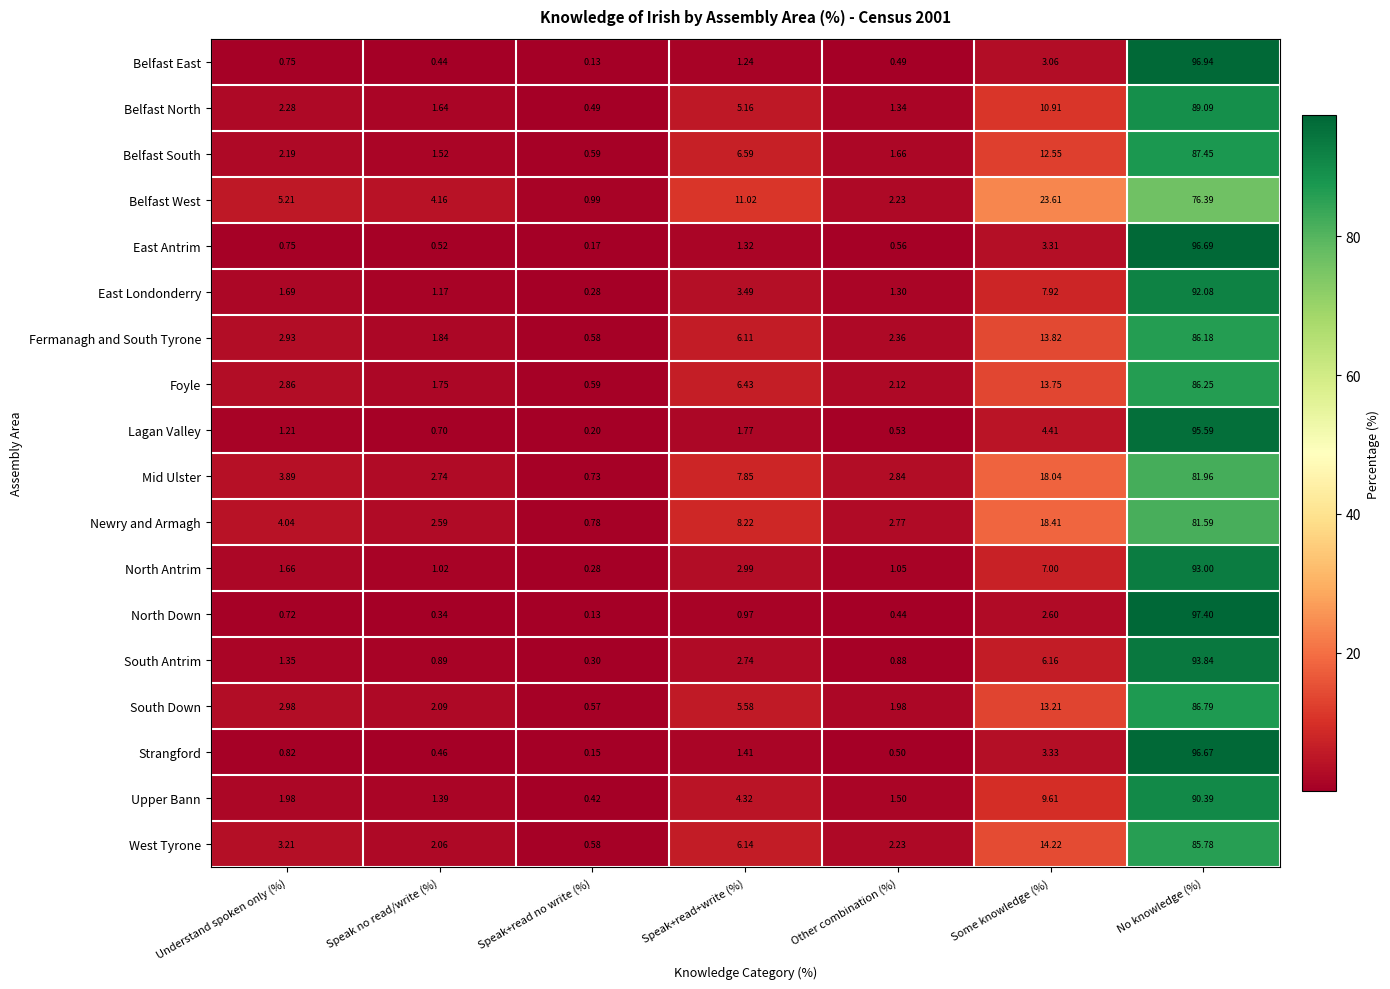

Which series changed the most between Understand spoken only (%) and Speak no read/write (%)?

Newry and Armagh